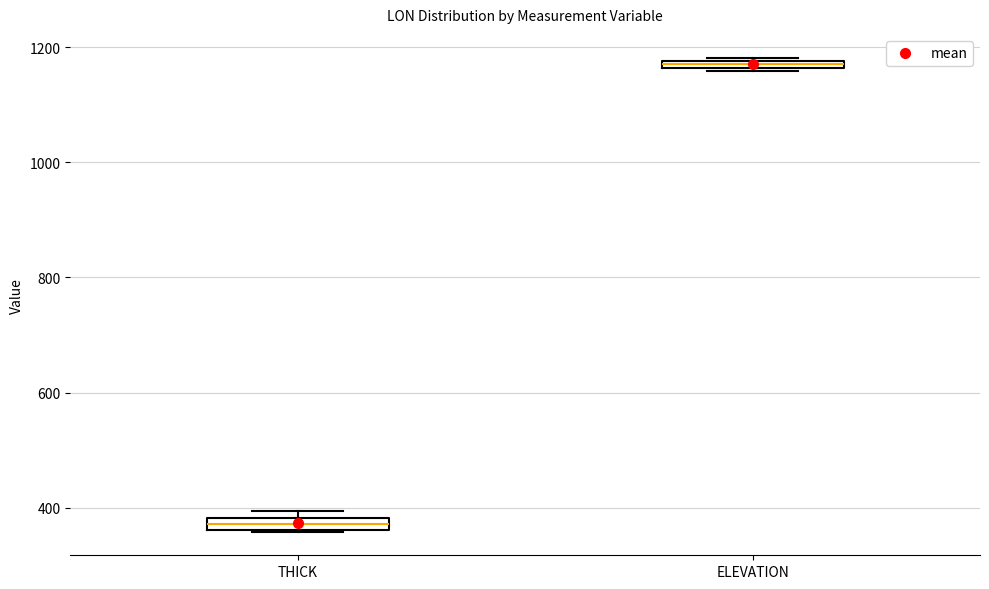

Which box has the lowest median line?

THICK